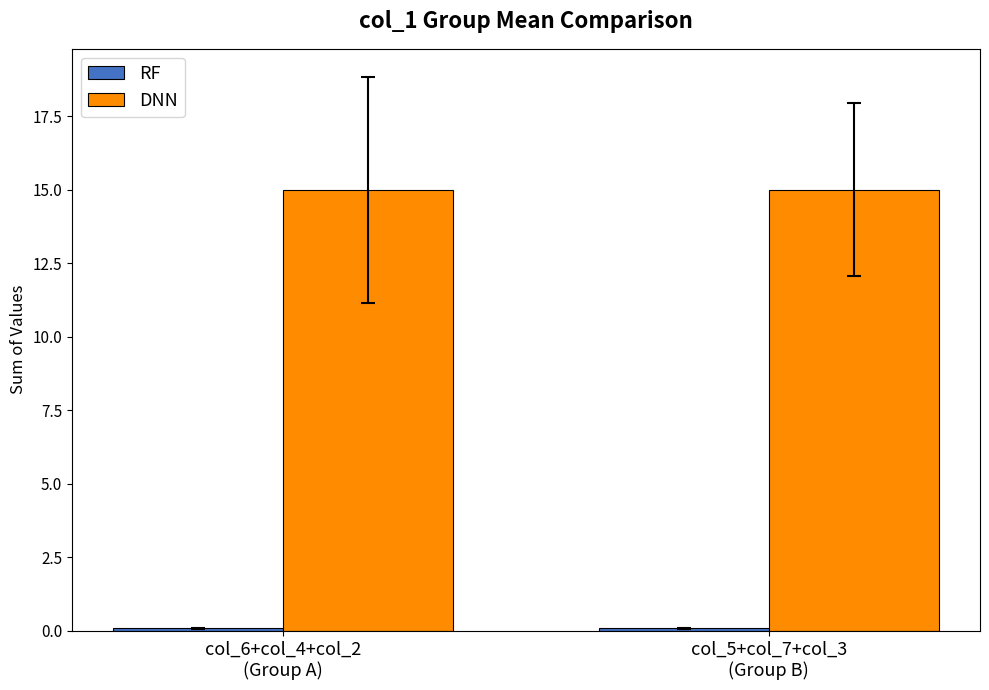

What is the lowest value of the DNN series?

15.0